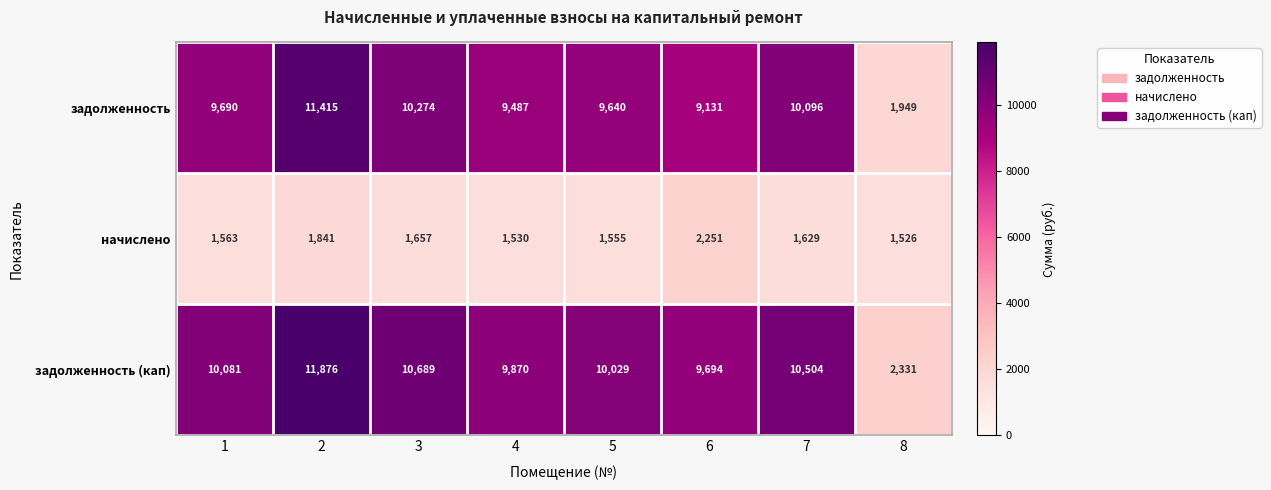

What is the difference between the maximum and second lowest values in the задолженность (кап) series?

2182